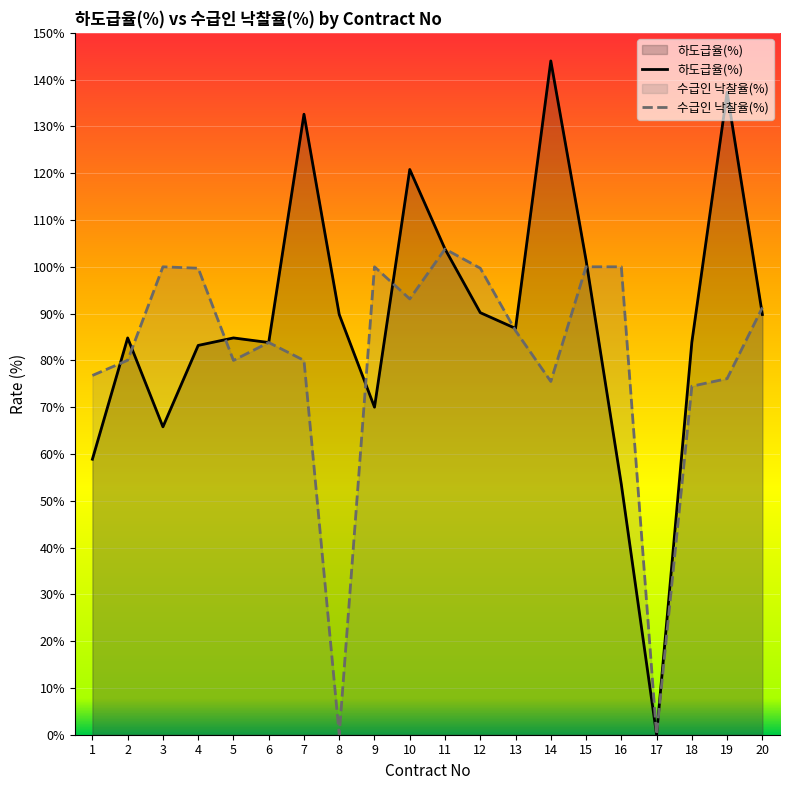

What is the spread (max minus min) of values at 3?

34.2